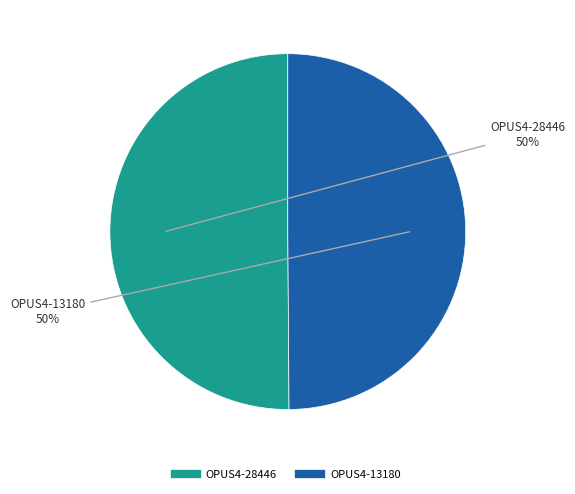

Is the sum of OPUS4-13180 and OPUS4-28446 greater than half?

Yes